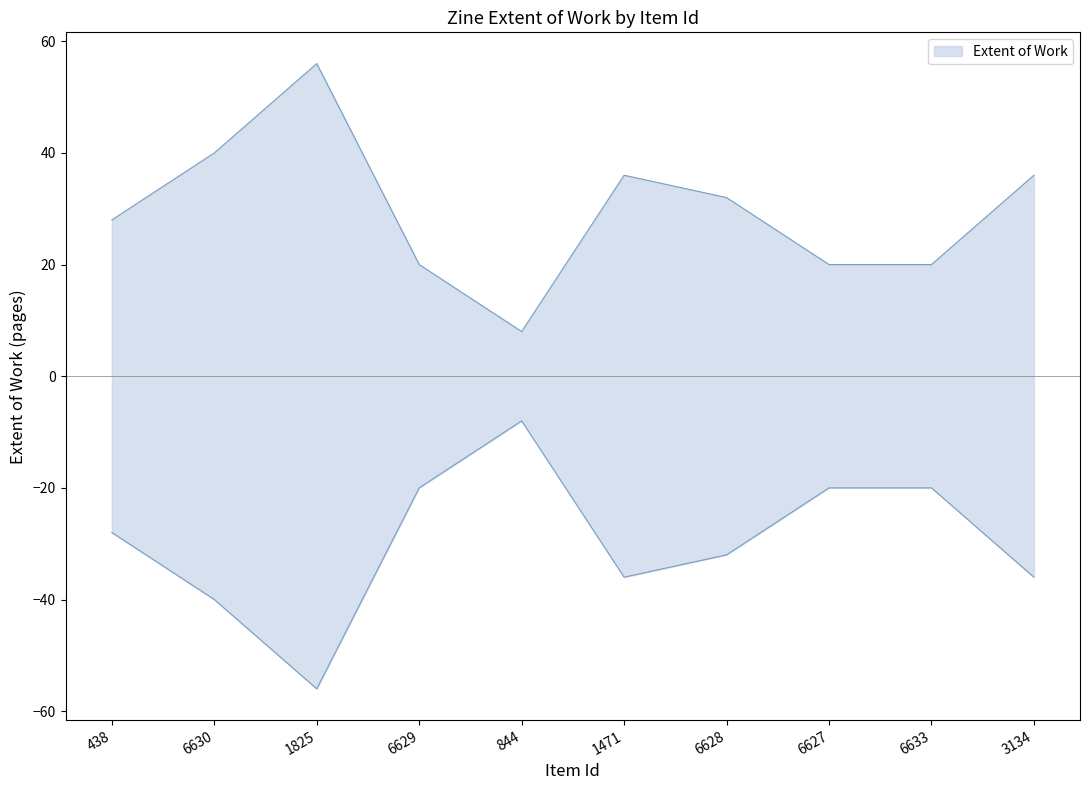

Where does the data first go above 32?

6630